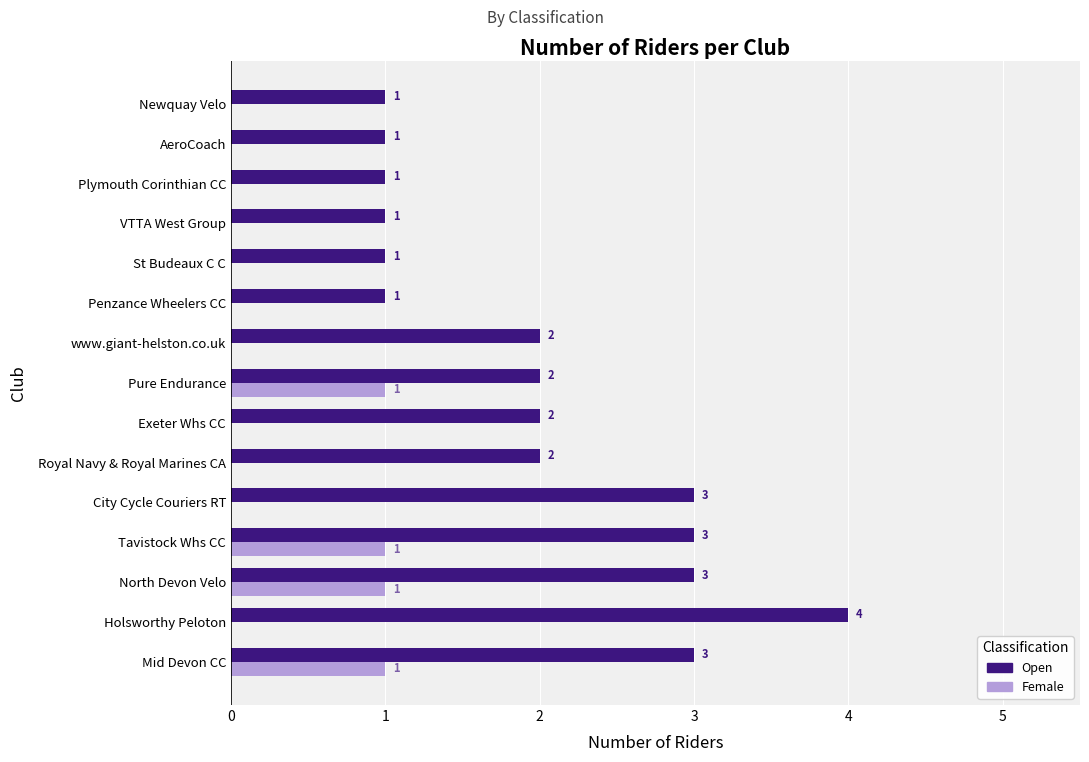

Which series has the largest total across all categories?

Open